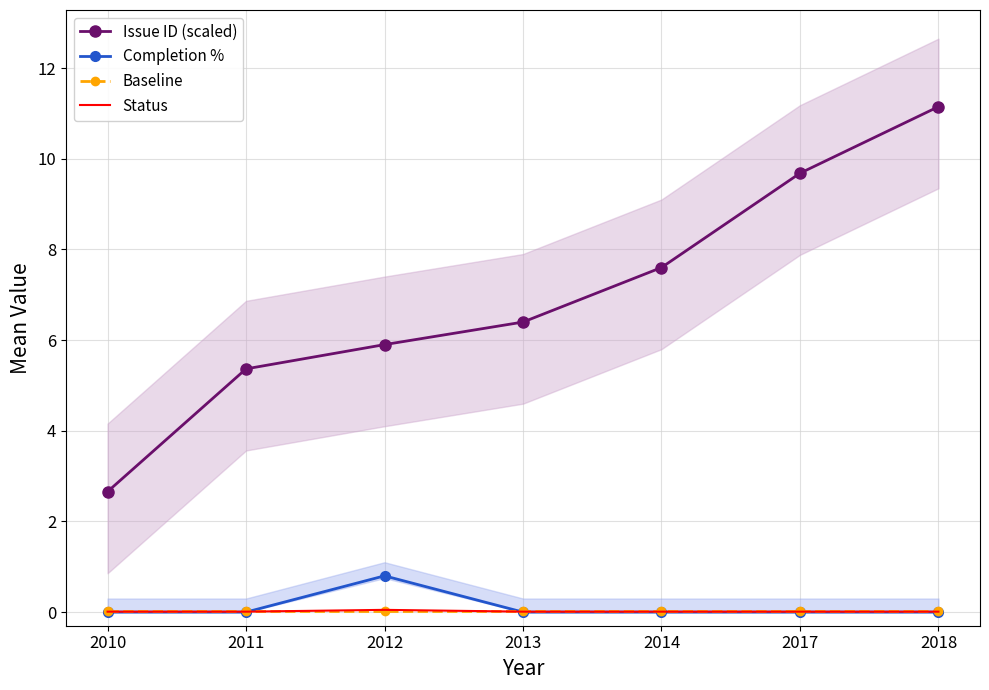

True or false: Status and Baseline intersect in this chart.

True